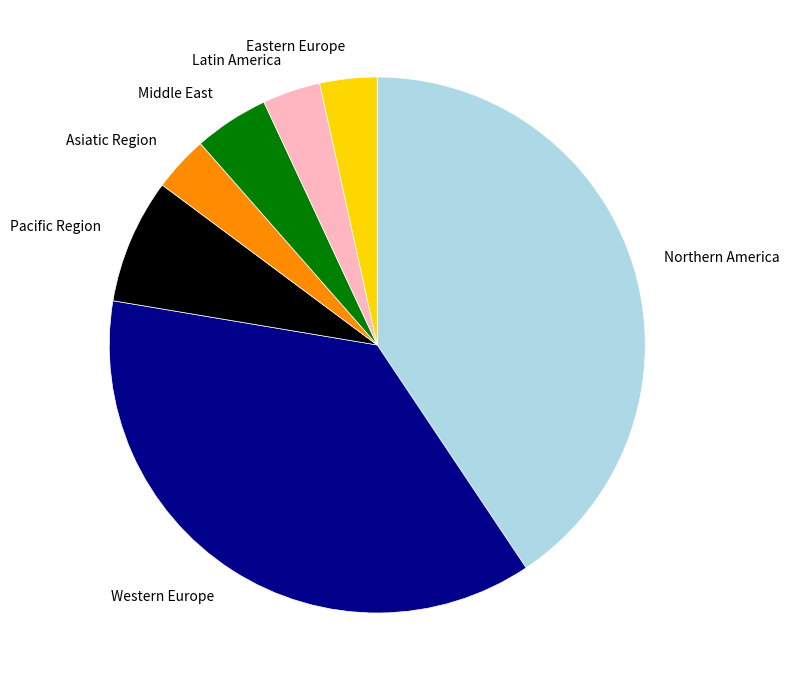

Is the sum of Eastern Europe and Latin America greater than half?

No